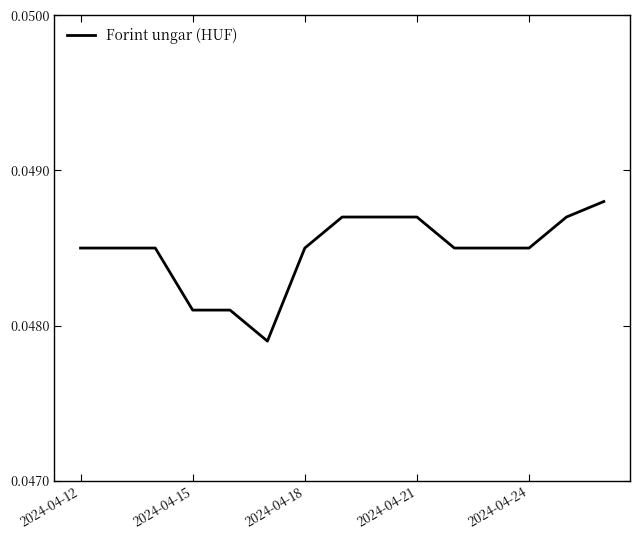

How many lines are shown in the chart?

1